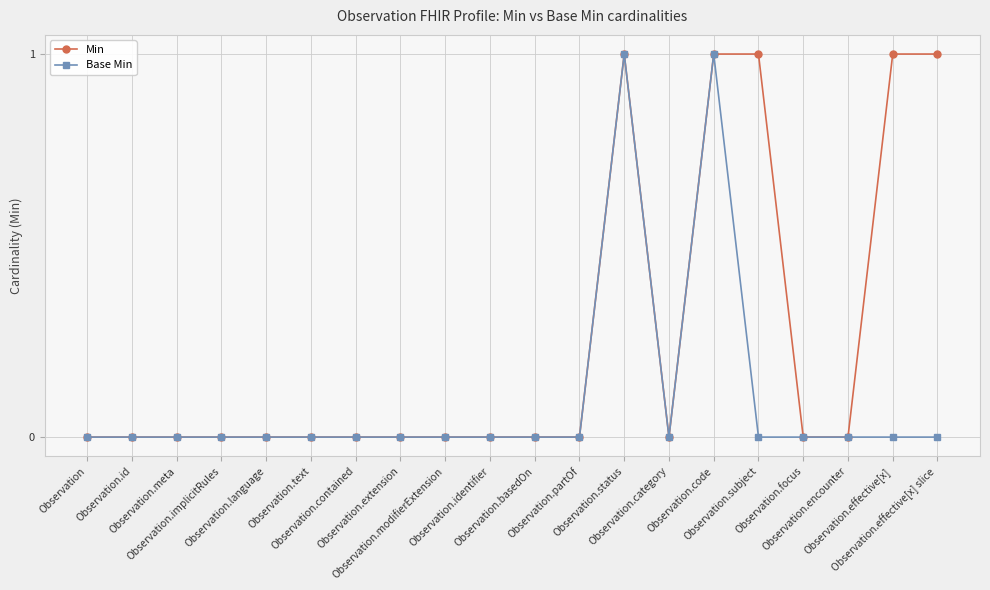

List the series in order of their overall mean, lowest first.

Base Min, Min